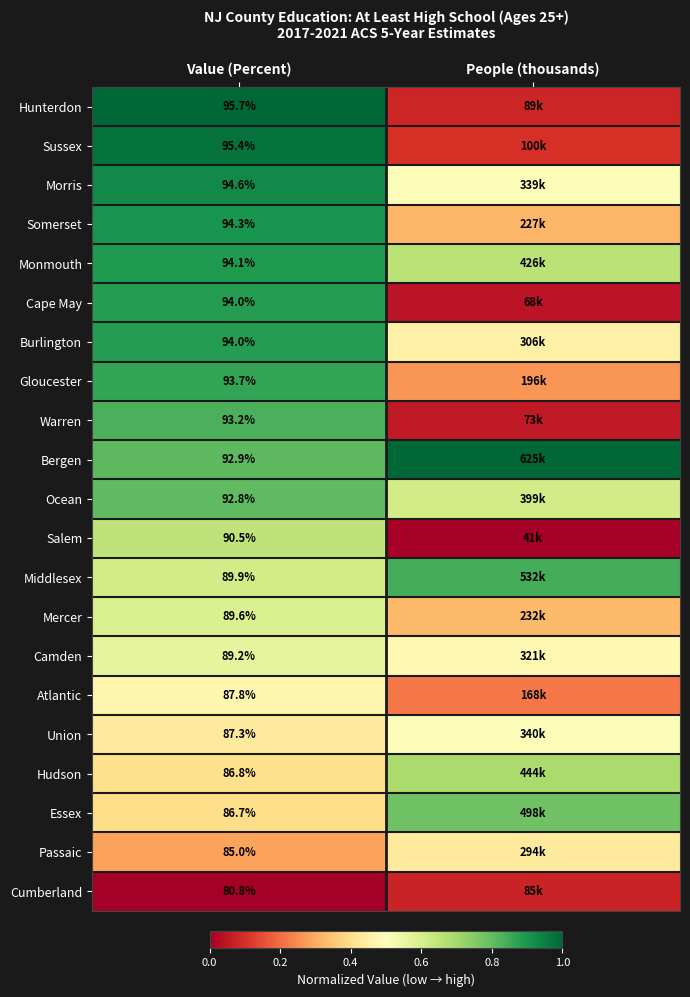

True or false: Monmouth has a value of 0.7 at People (thousands).

True